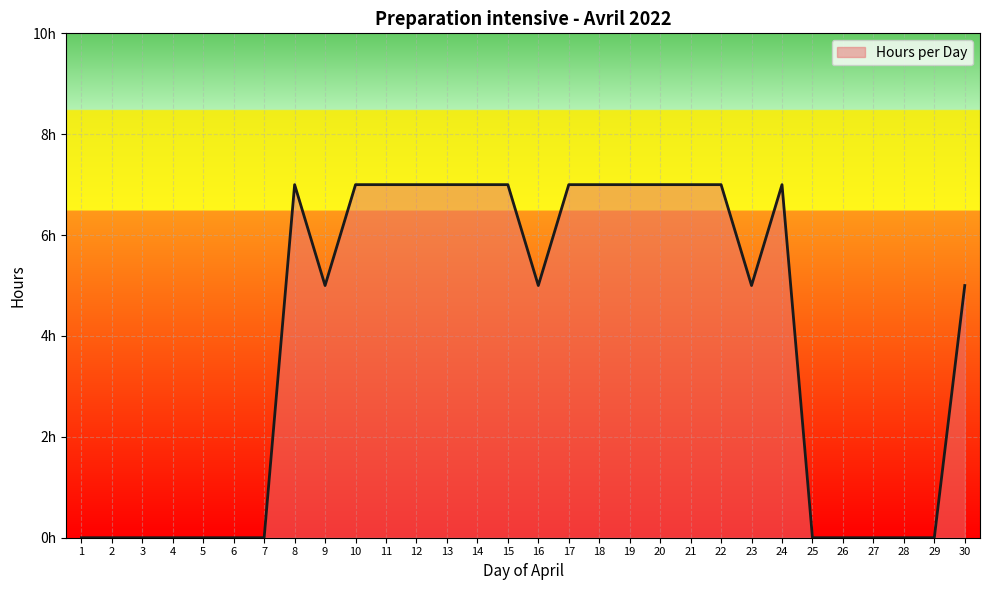

List the labels in order of value, smallest first.

1, 2, 3, 4, 5, 6, 7, 25, 26, 27, 28, 29, 9, 16, 23, 30, 8, 10, 11, 12, 13, 14, 15, 17, 18, 19, 20, 21, 22, 24